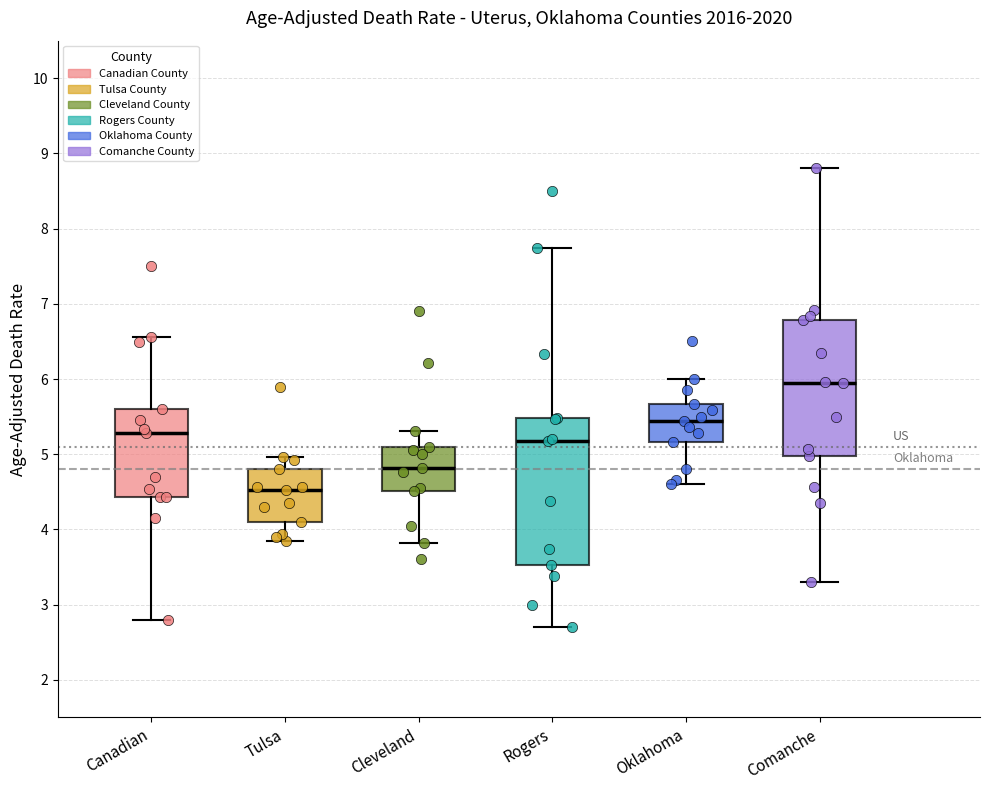

Reading left to right, transcribe this box plot: for each box, give where its median line is, the range the box spans, and where its two whiskers end, as read against the y-axis. The values are not printed on the chart, so give them approximately, as read against the axis.

Canadian: median 5.3, box 4.4 to 5.6, whiskers 2.8 to 6.6
Tulsa: median 4.5, box 4.1 to 4.8, whiskers 3.8 to 5.0
Cleveland: median 4.8, box 4.5 to 5.1, whiskers 3.8 to 5.3
Rogers: median 5.2, box 3.5 to 5.5, whiskers 2.7 to 7.7
Oklahoma: median 5.4, box 5.2 to 5.7, whiskers 4.6 to 6.0
Comanche: median 5.9, box 5.0 to 6.8, whiskers 3.3 to 8.8